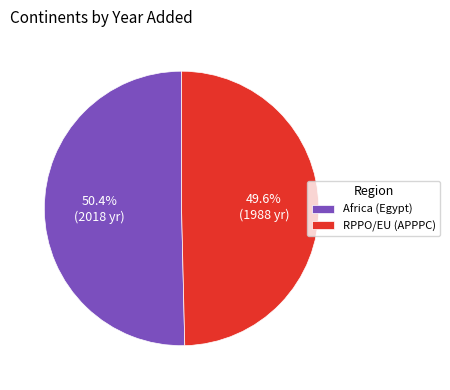

Which slice is the largest?

Africa (Egypt)